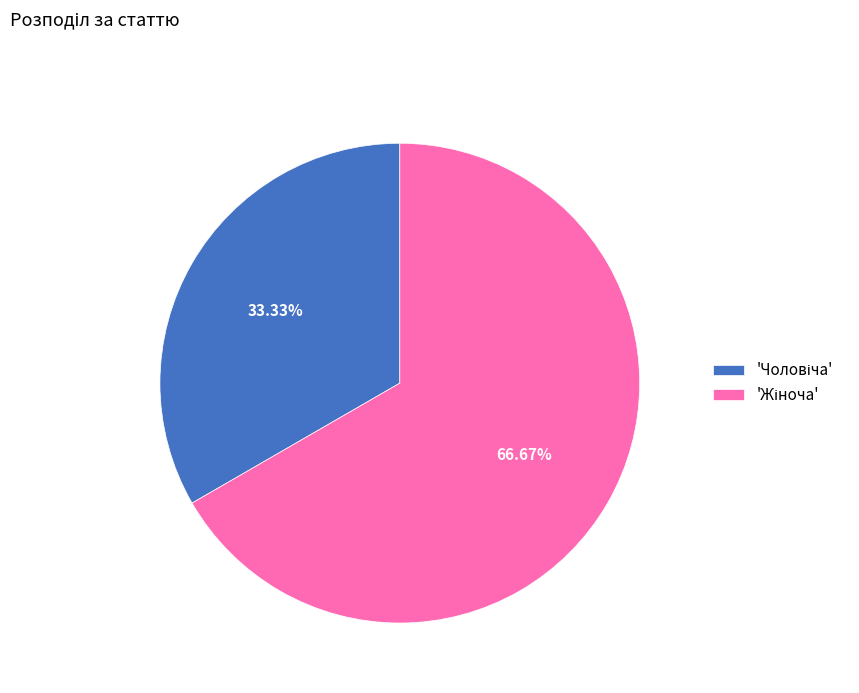

How many segments does this pie chart have?

2